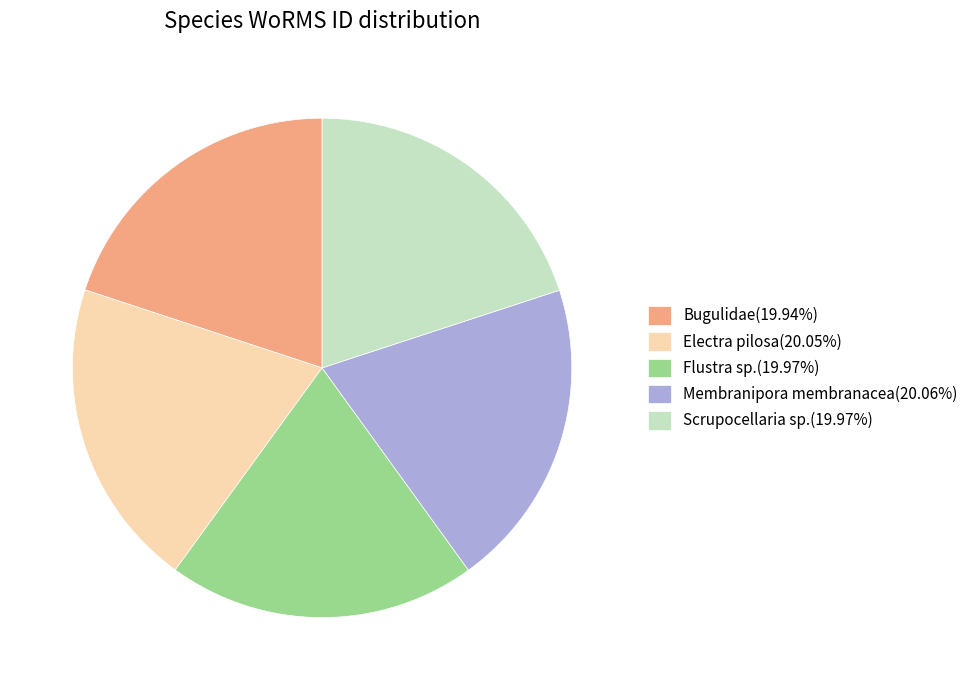

Is it true that Membranipora membranacea is 20% of the pie?

True